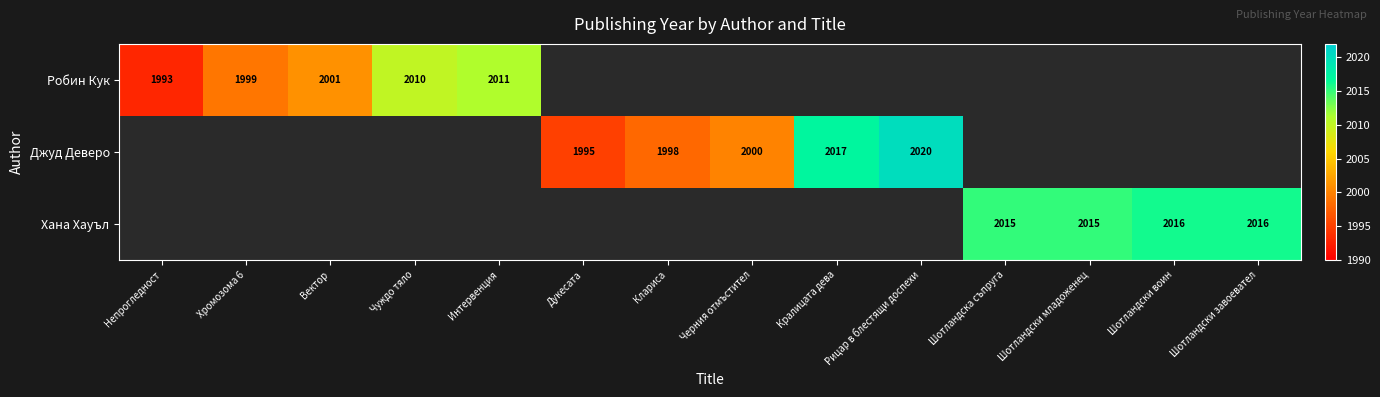

The Хана Хауъл series shows 3045 at Шотландски воин. True or false?

False